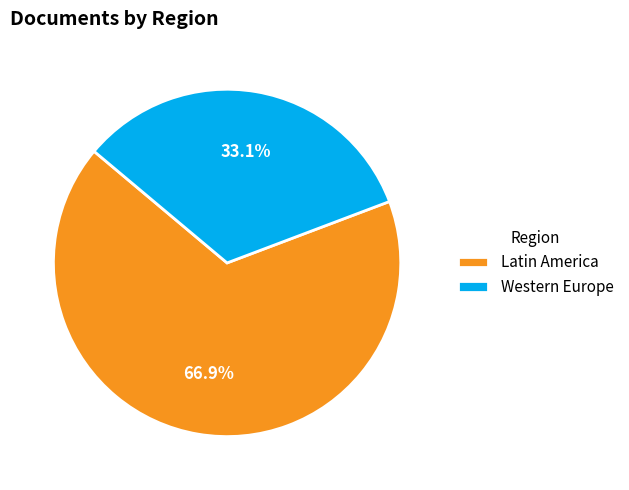

What portion of the pie excludes Latin America?

33.1%